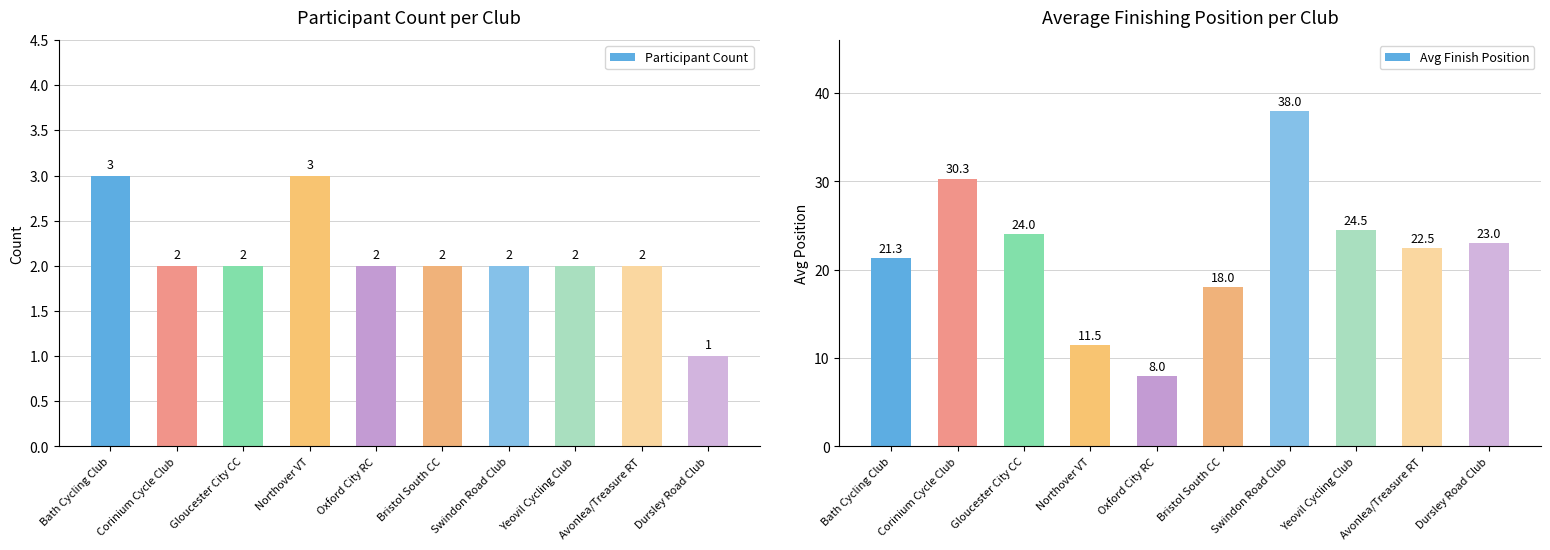

True or false: Participant Count has a value of 3.0 at Corinium Cycle Club.

False